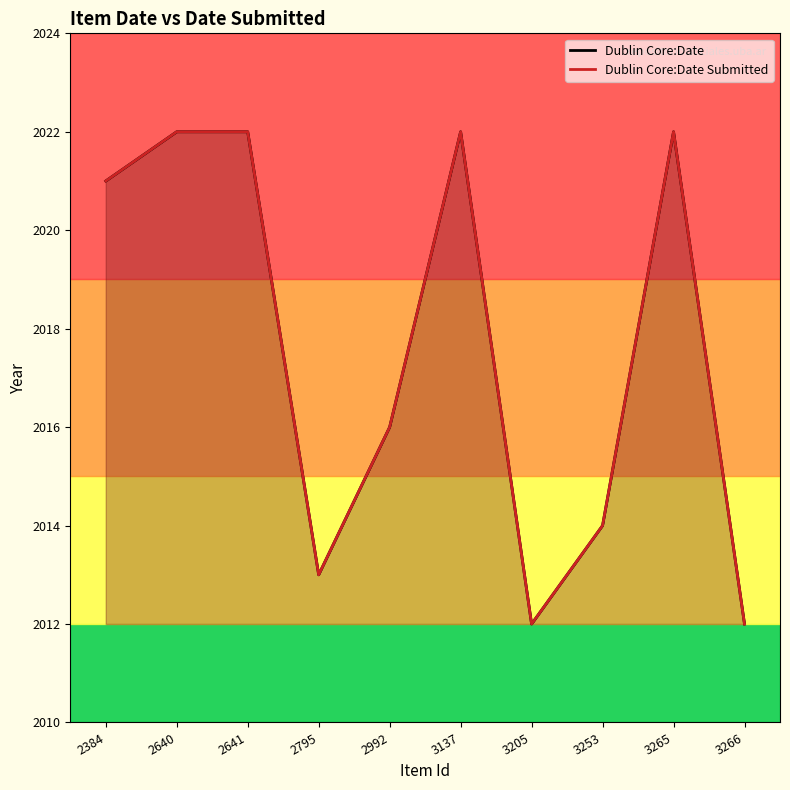

How many values in the Dublin Core:Date Submitted series are below 2021?

5